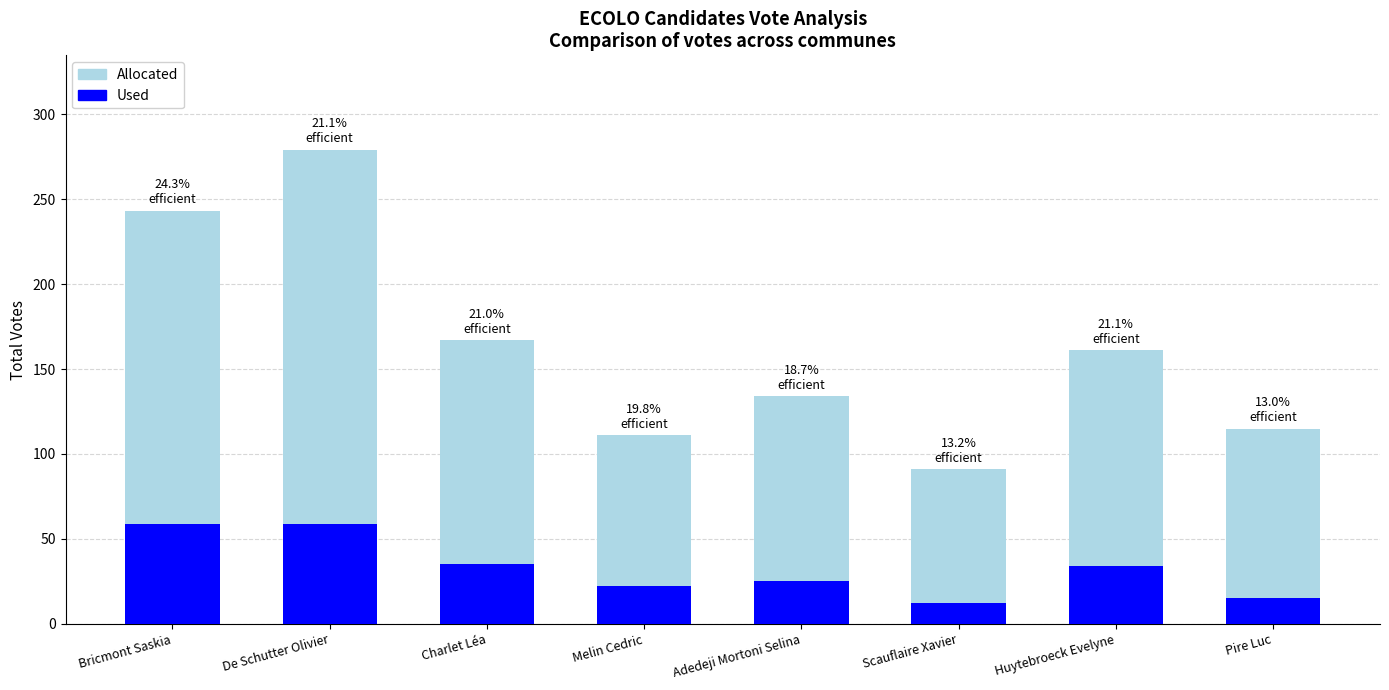

List the series in order of their overall mean, lowest first.

Used, Allocated